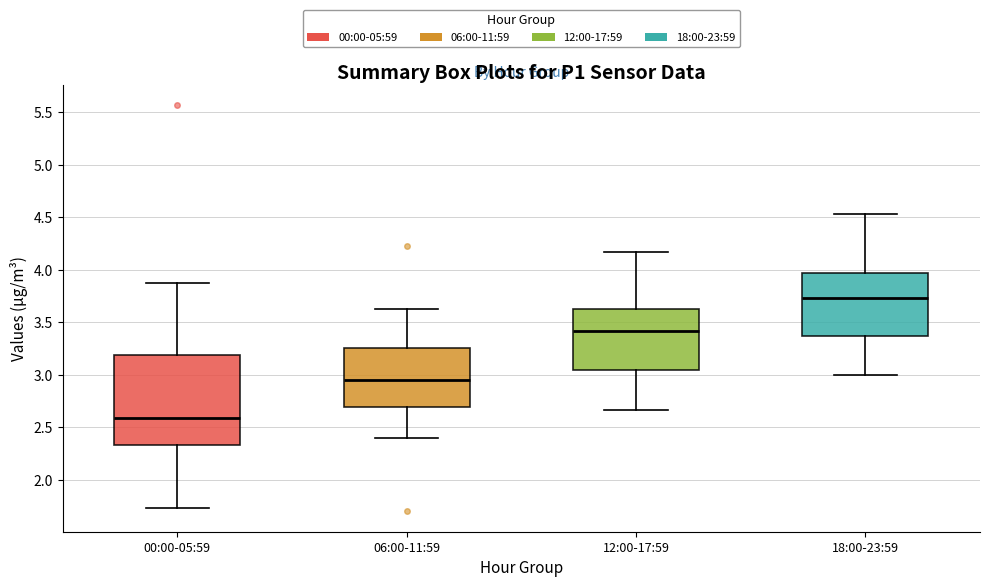

Reading left to right, transcribe this box plot: for each box, give where its median line is, the range the box spans, and where its two whiskers end, as read against the y-axis. The values are not printed on the chart, so give them approximately, as read against the axis.

00:00-05:59: median 2.60, box 2.35 to 3.20, whiskers 1.75 to 3.85
06:00-11:59: median 2.95, box 2.70 to 3.25, whiskers 2.40 to 3.65
12:00-17:59: median 3.40, box 3.05 to 3.65, whiskers 2.65 to 4.15
18:00-23:59: median 3.75, box 3.35 to 3.95, whiskers 3.00 to 4.55